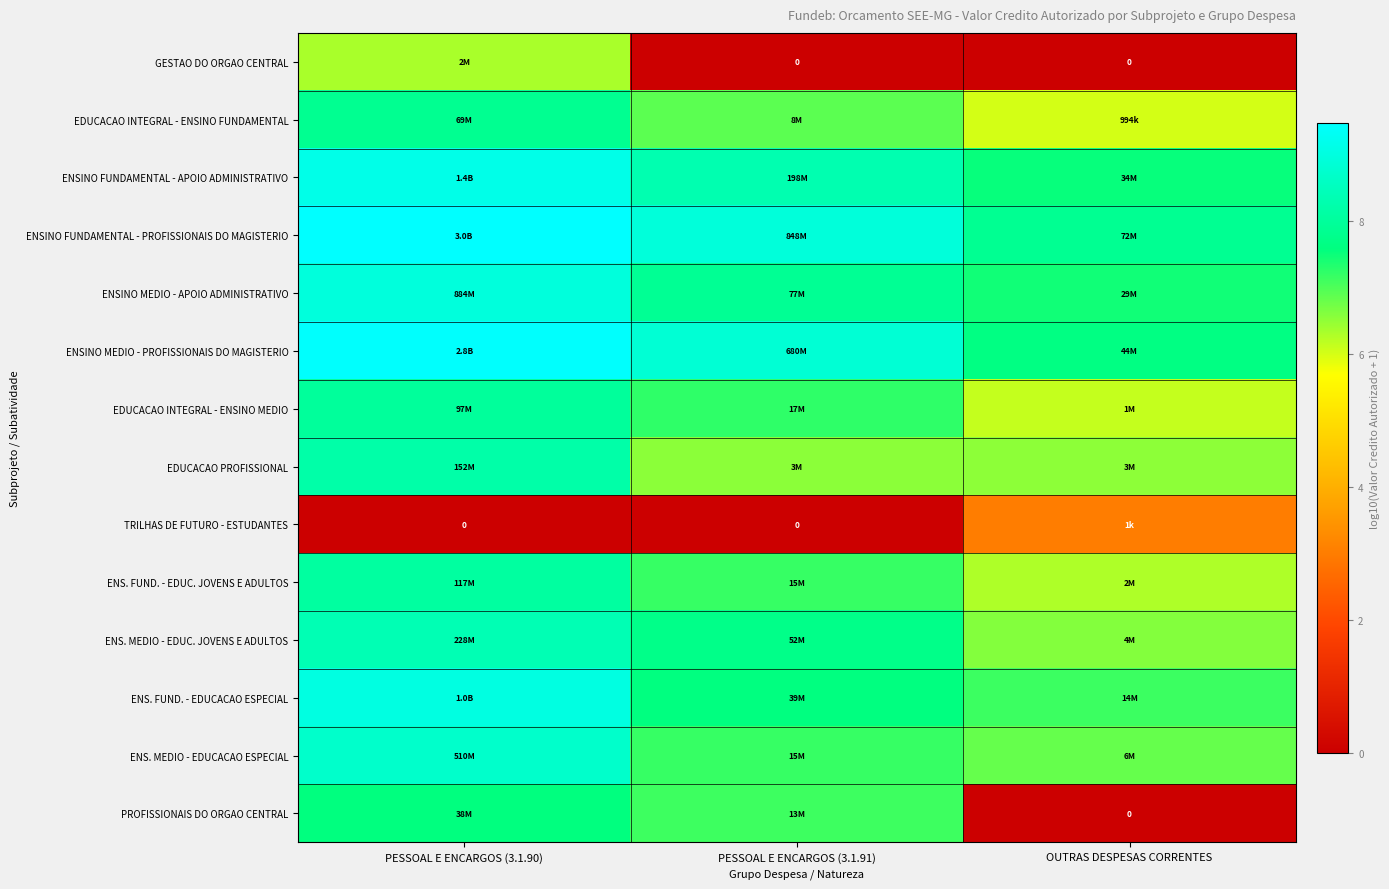

At which label is ENSINO MEDIO - PROFISSIONAIS DO MAGISTERIO closest to 8?

OUTRAS DESPESAS CORRENTES